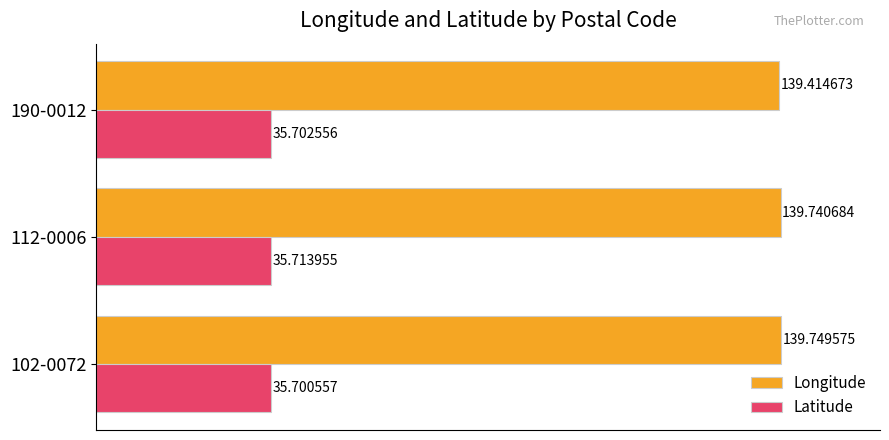

Between 102-0072 and 190-0012, which series saw the biggest shift?

Longitude